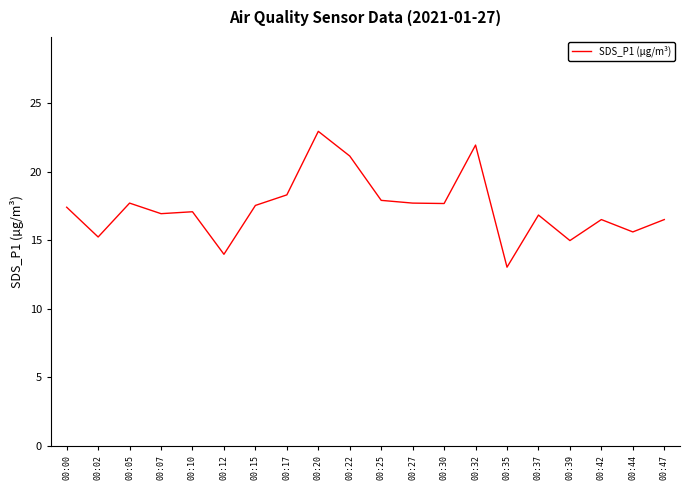

Between 00:07 and 00:30, which is larger?

00:30